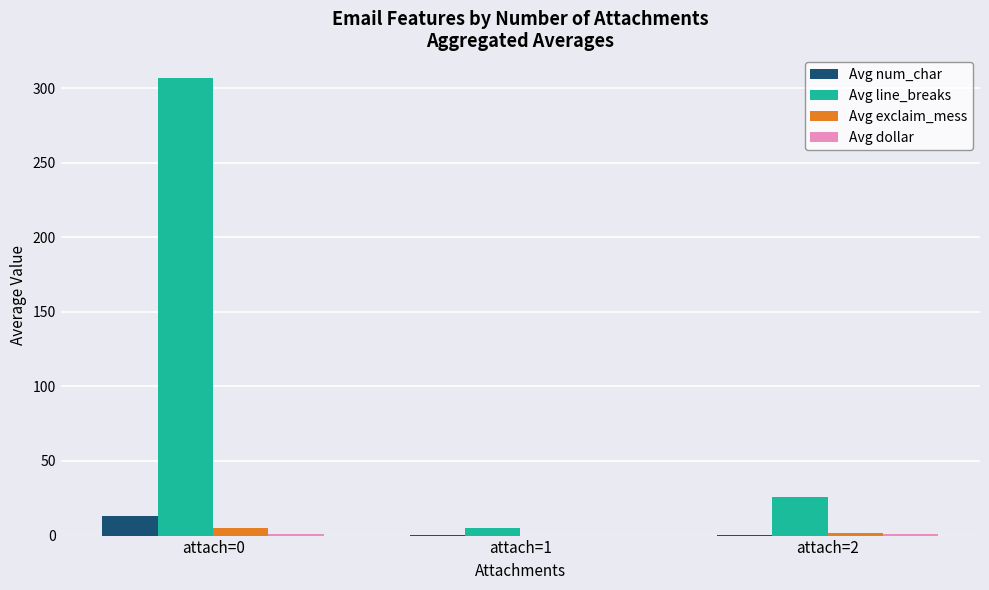

True or false: Avg line_breaks has a value of 306.6 at attach=0.

True